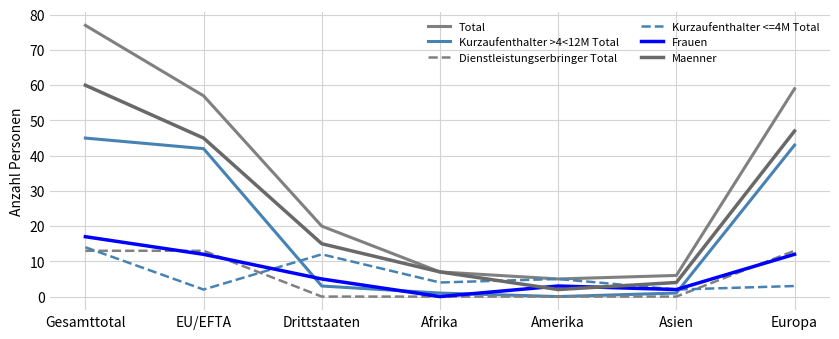

What is the label of the 7th point from the right?

Gesamttotal